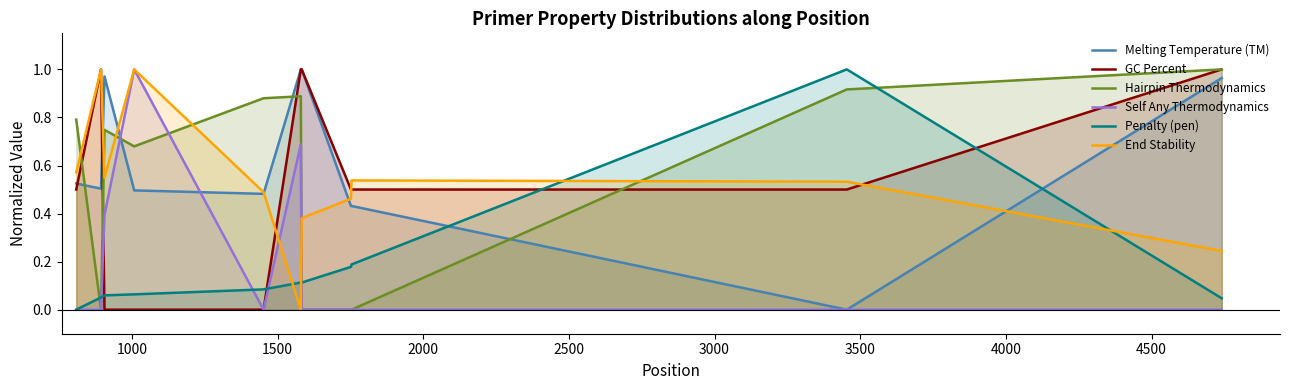

Does the chart display data point markers on the line(s)?

No